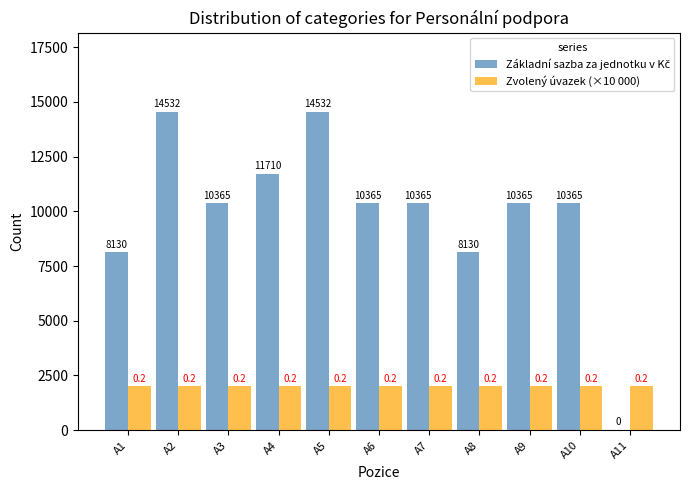

What is the total value across all series at A6?

12365